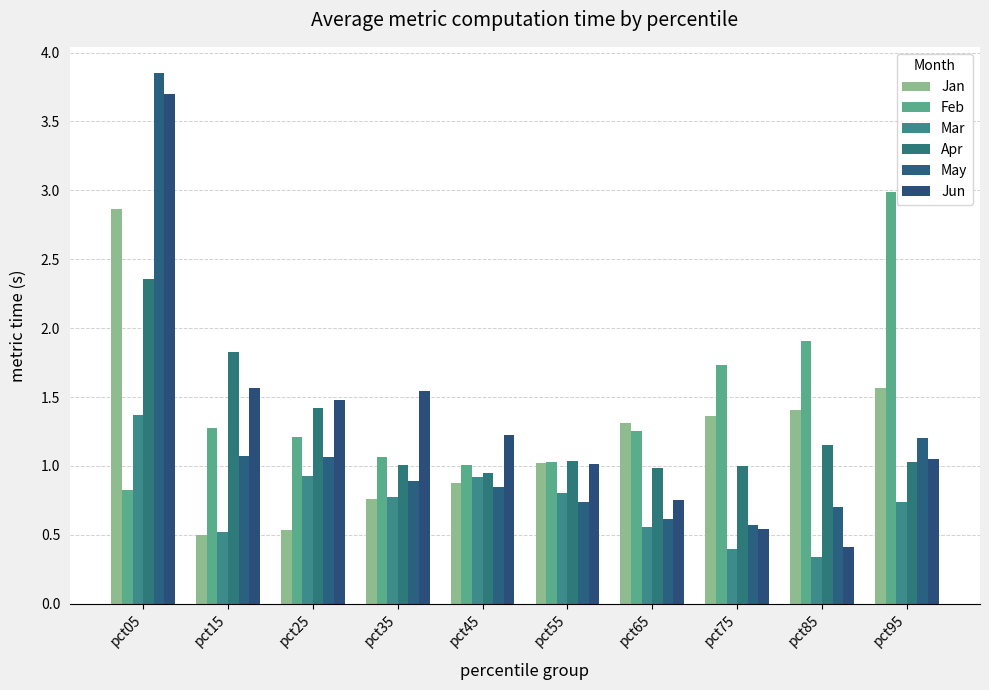

What are all the series names shown in the legend?

Jan, Feb, Mar, Apr, May, Jun